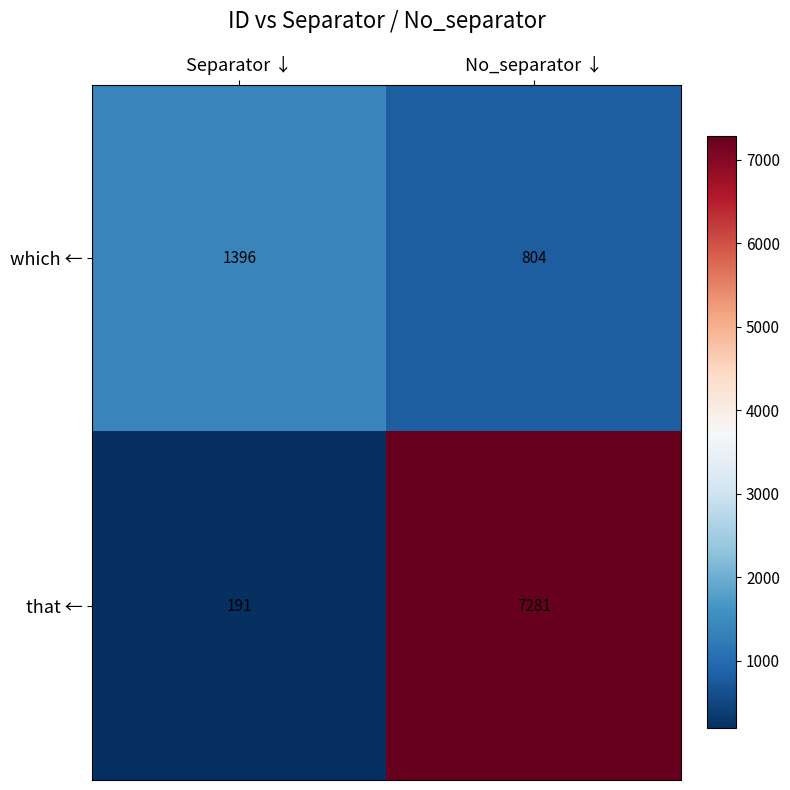

Between Separator ↓ and No_separator ↓, which series saw the biggest shift?

that ←